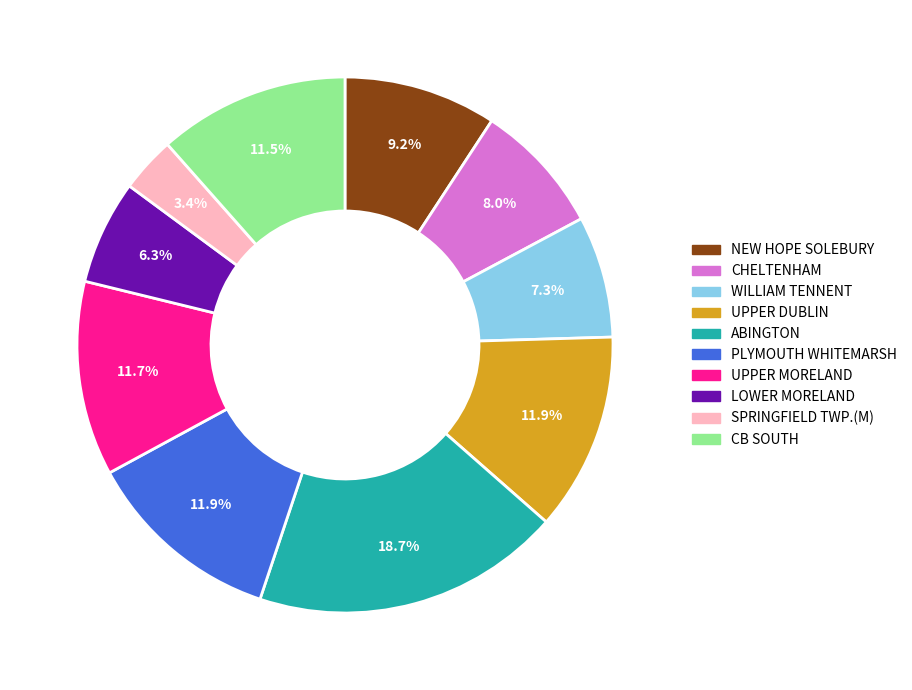

To the nearest percent, what is the difference between the SPRINGFIELD TWP.(M) and NEW HOPE SOLEBURY slice percentages?

6%